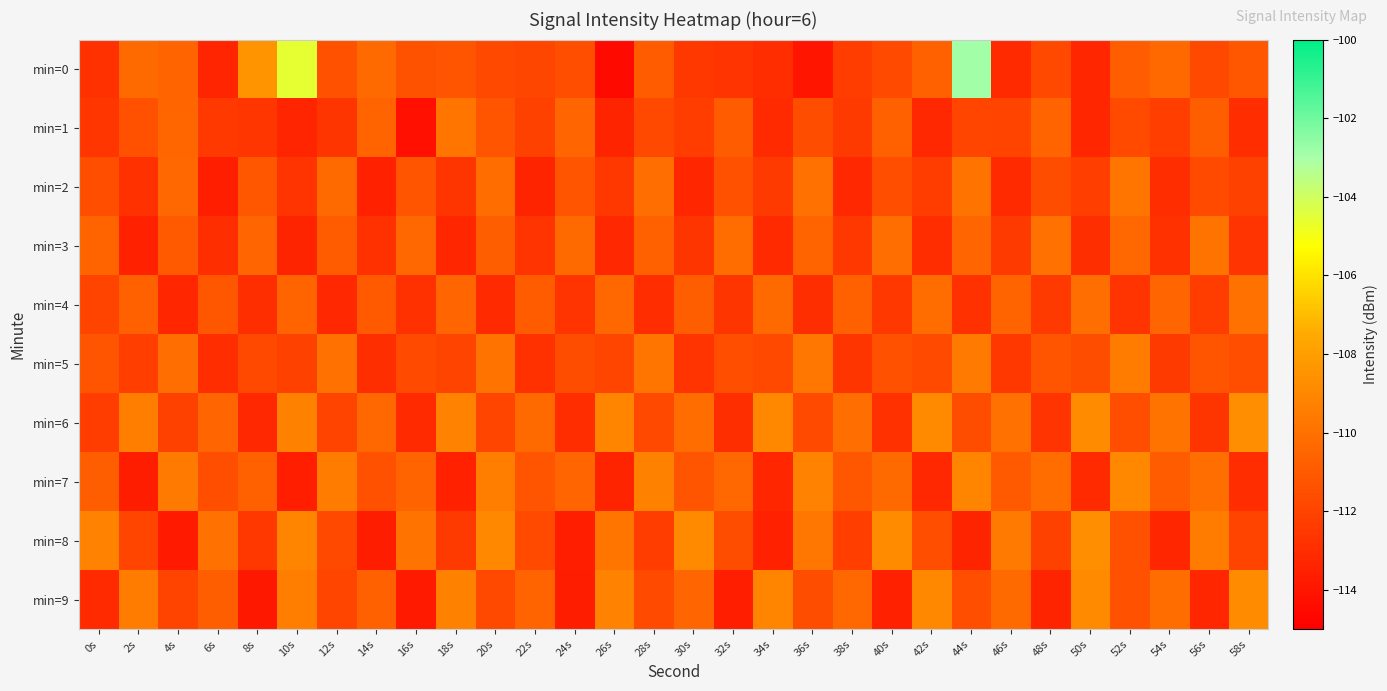

How many data points does each series have?

30